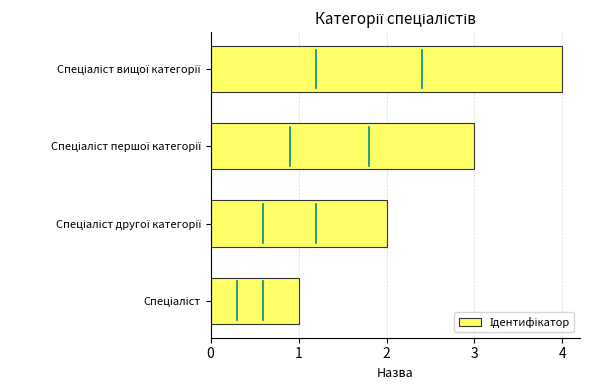

What is the difference between the maximum and minimum values?

3